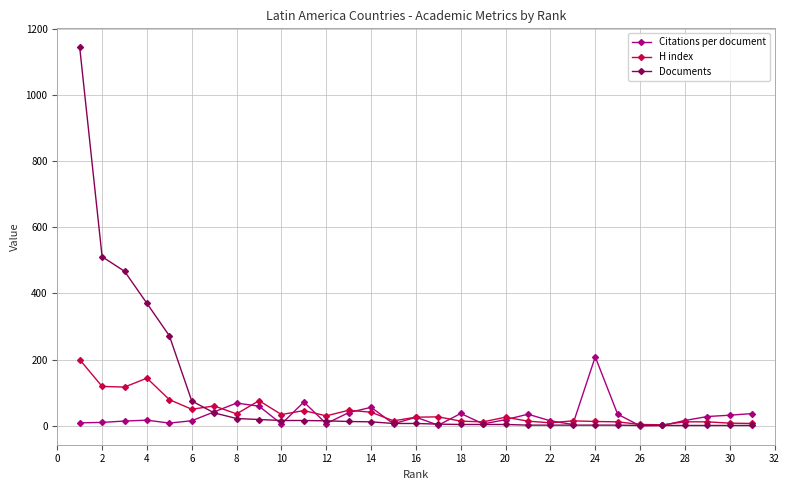

Which series has the largest range (max minus min)?

Documents